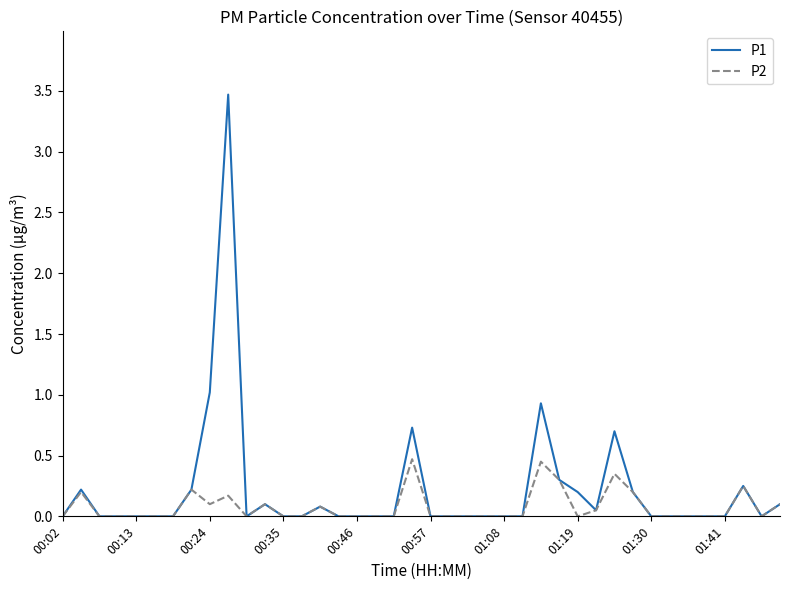

What is the greatest value displayed?

3.5